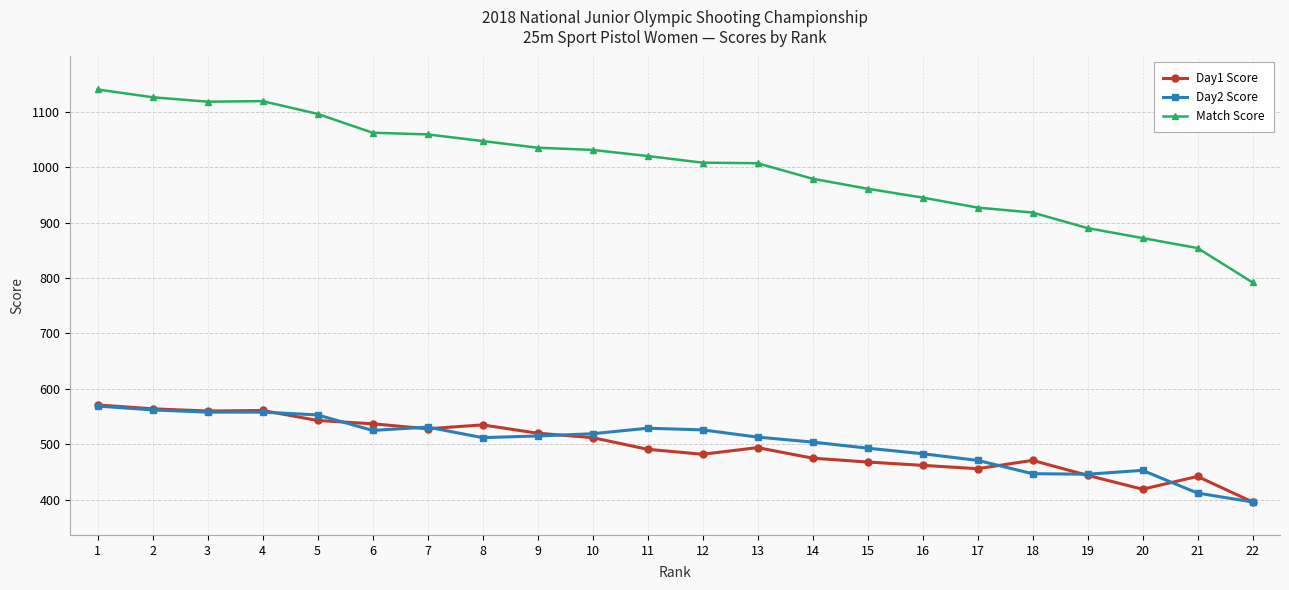

At how many categories does at least one series exceed 829?

21